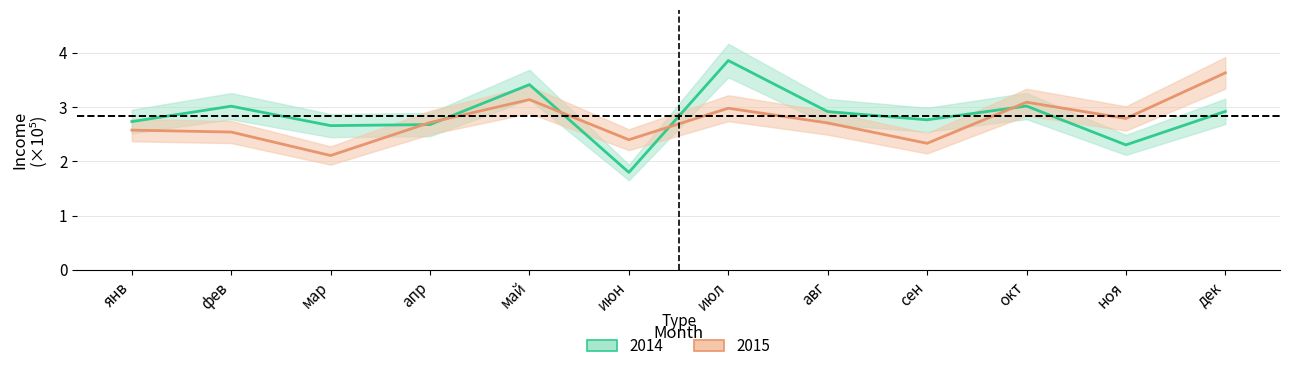

Does the chart display data point markers on the line(s)?

No